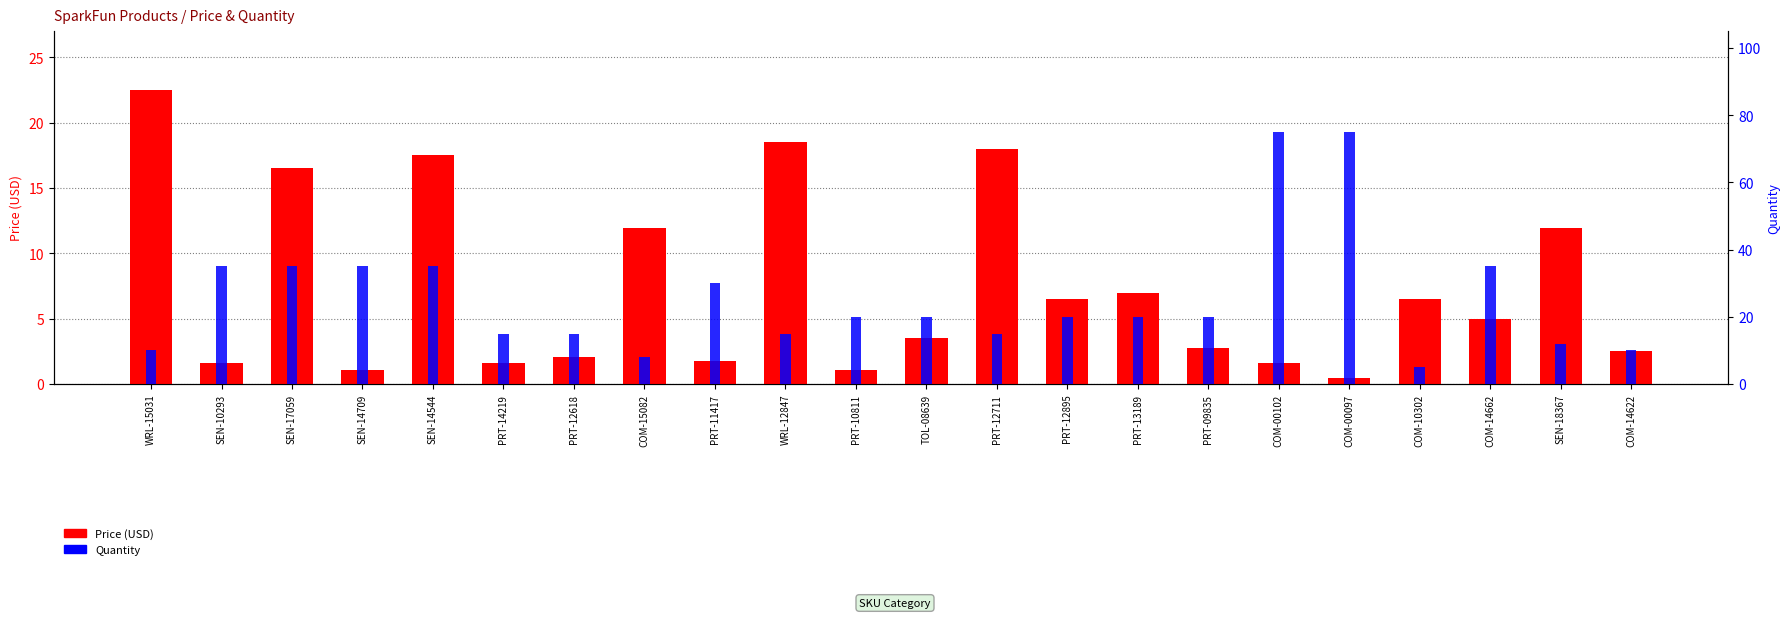

Does the chart contain any negative values?

No